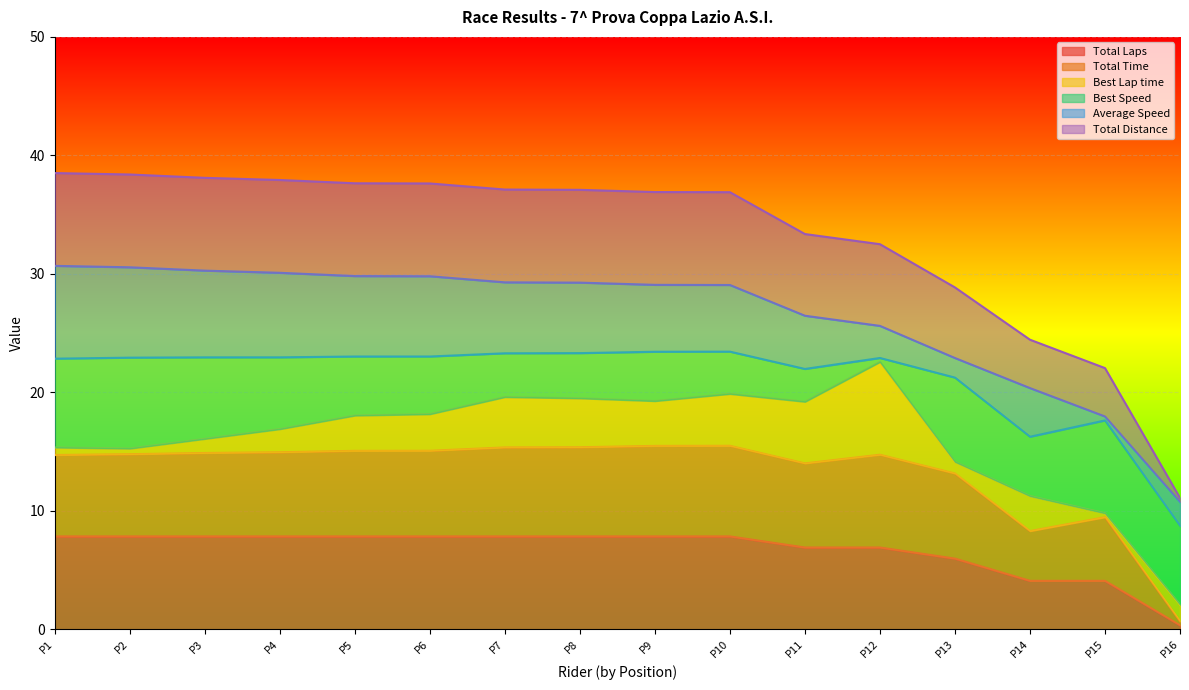

What is the difference between the maximum and minimum values in the Total Distance series?

27.4